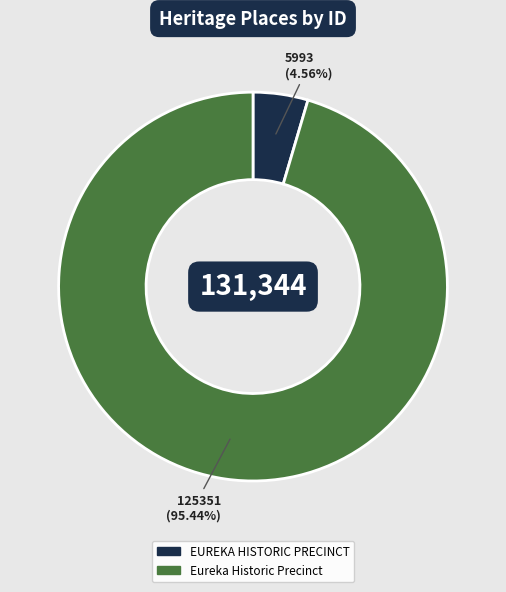

Does Eureka Historic Precinct represent more than half of the total?

Yes